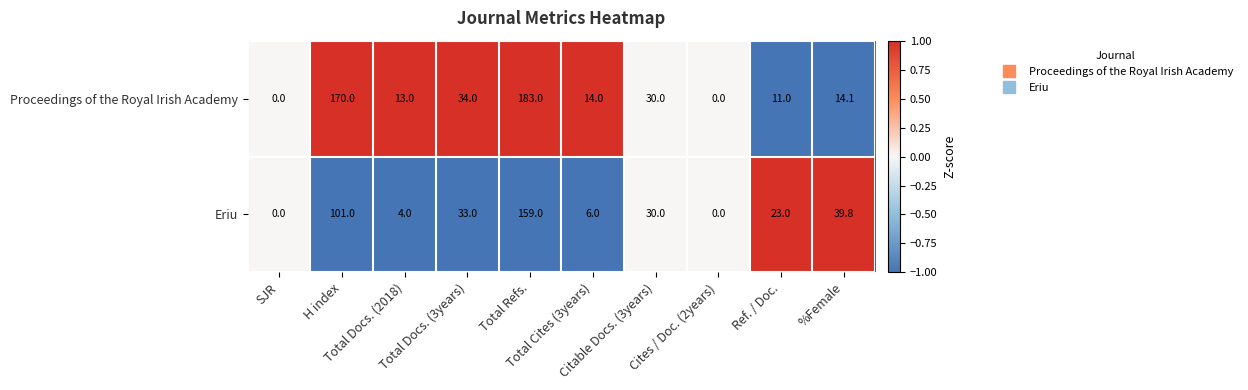

Count the number of categories in the chart.

10